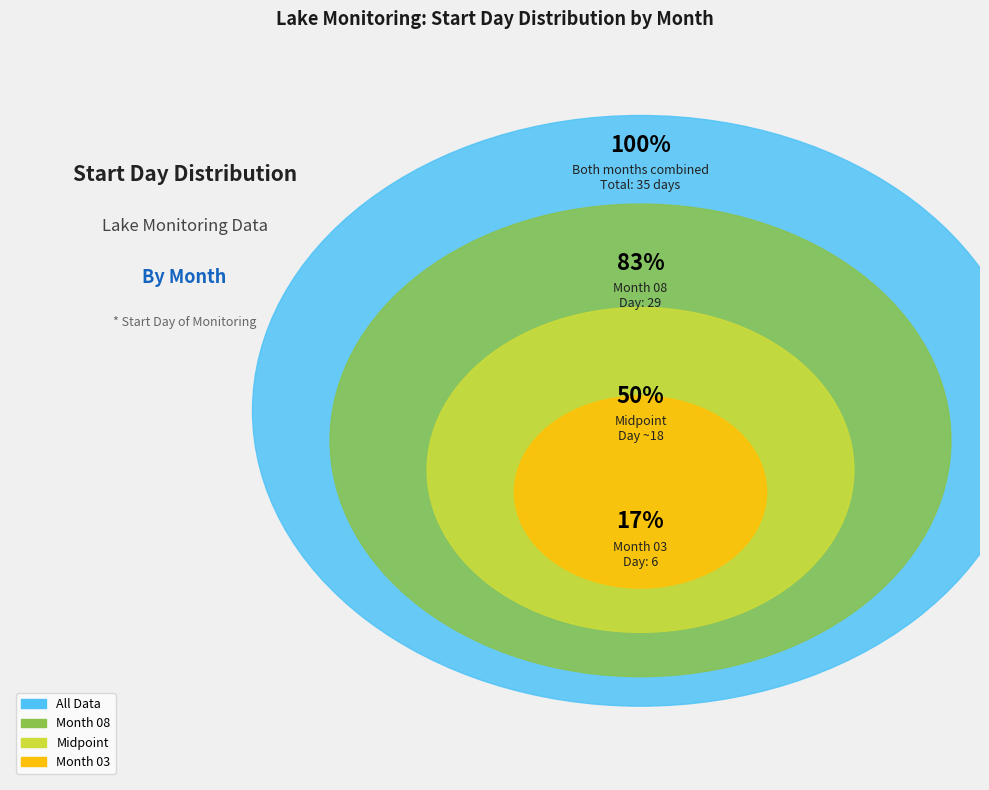

To the nearest percent, what is the difference between the 08 and 03 slice percentages?

66%